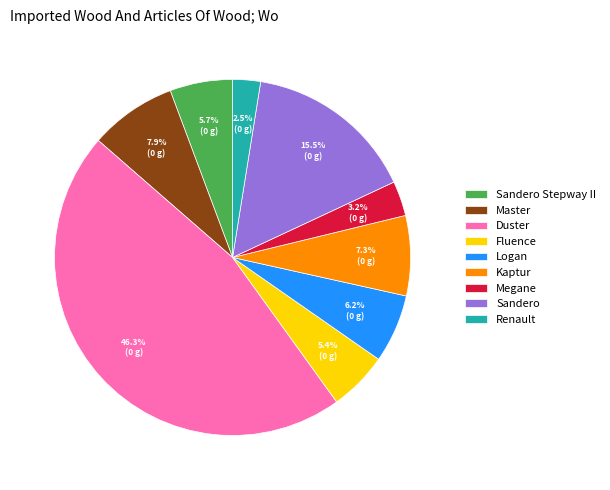

How many slices are in this pie chart?

9